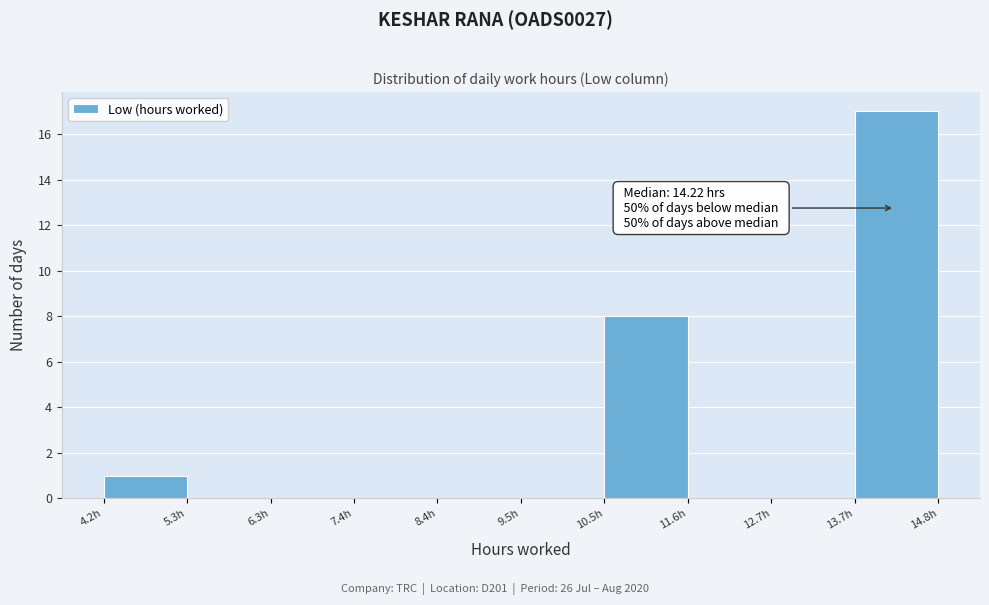

Which range on the x-axis has the tallest bar?

13.8 to 14.8